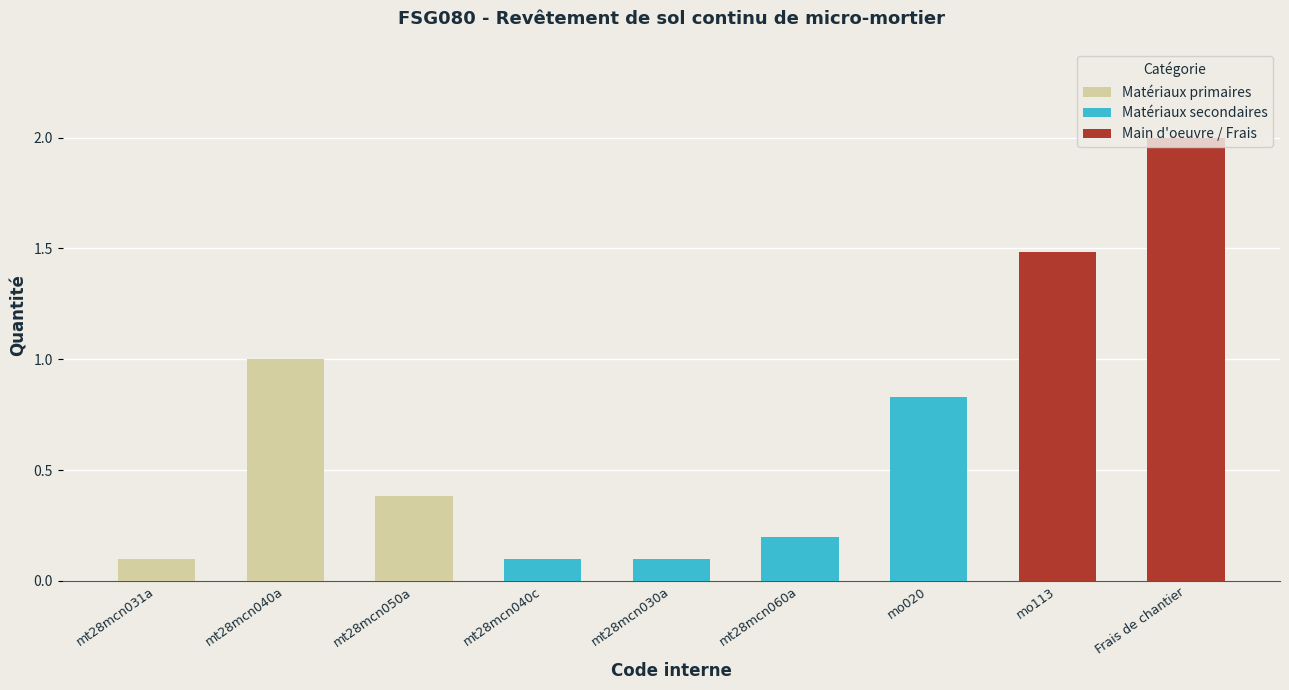

What is the maximum value shown in the chart?

2.0